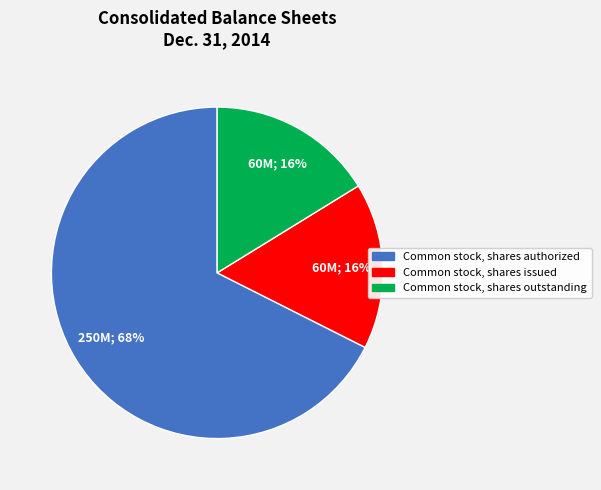

Do Common stock, shares outstanding and Common stock, shares issued together represent more than half of the pie?

No